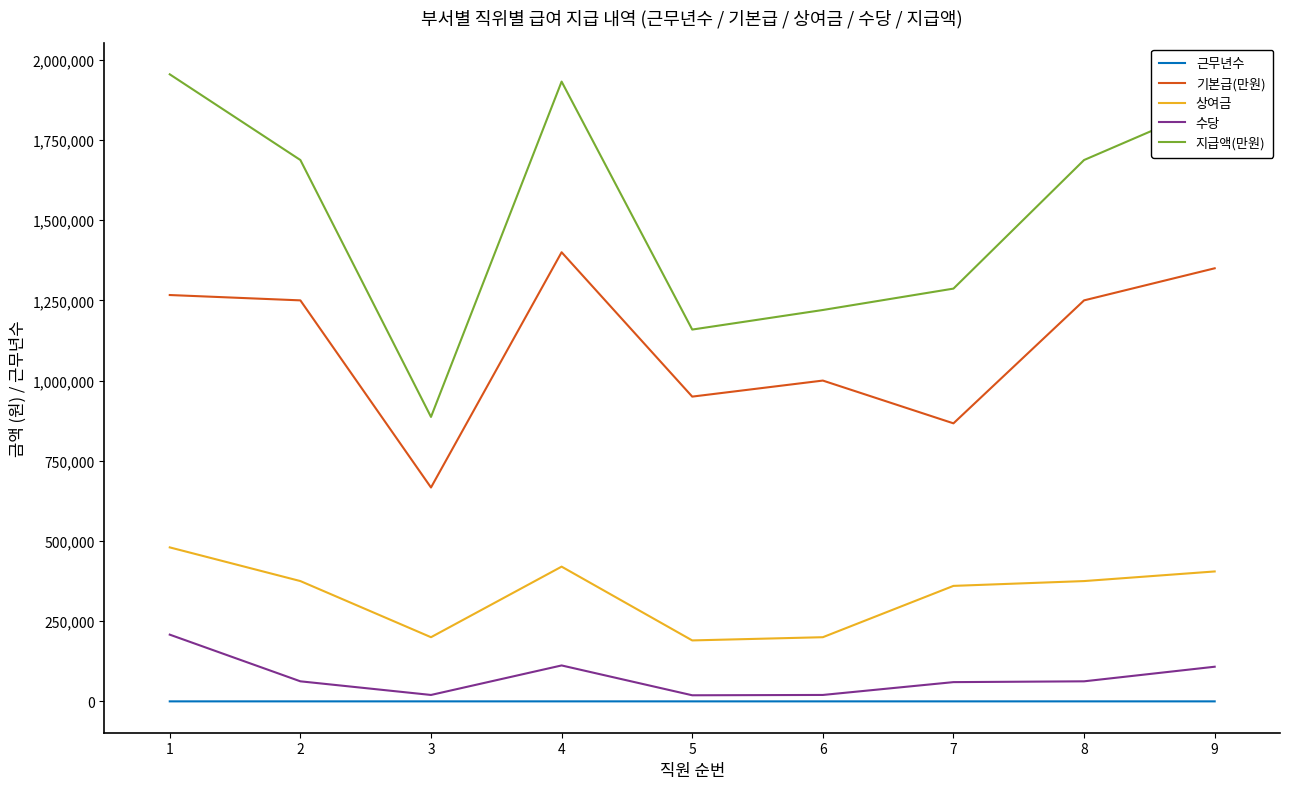

Rank the series by their maximum value, from highest to lowest.

지급액(만원), 기본급(만원), 상여금, 수당, 근무년수